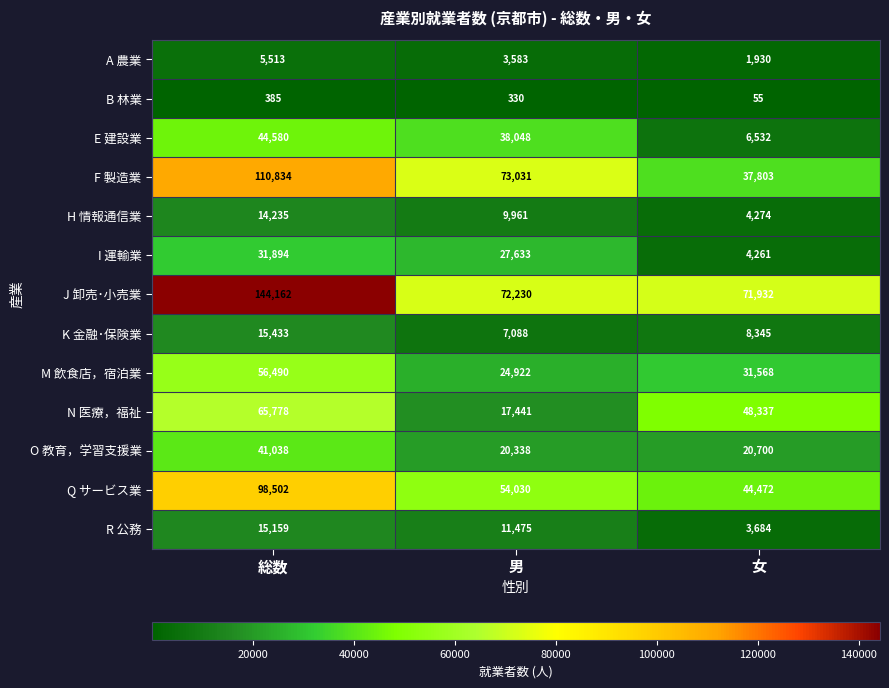

Where is B 林業 nearest to the value 220?

男